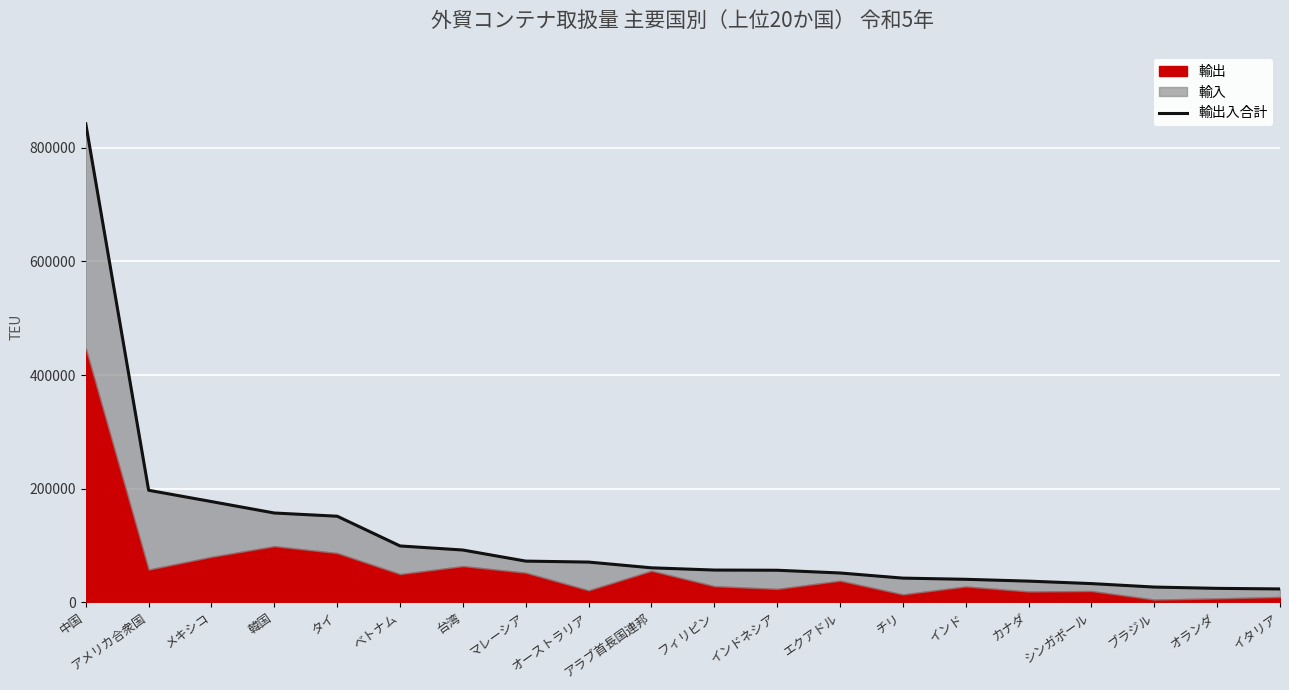

What is the ratio of the value at 中国 to the value at マレーシア?

11.6